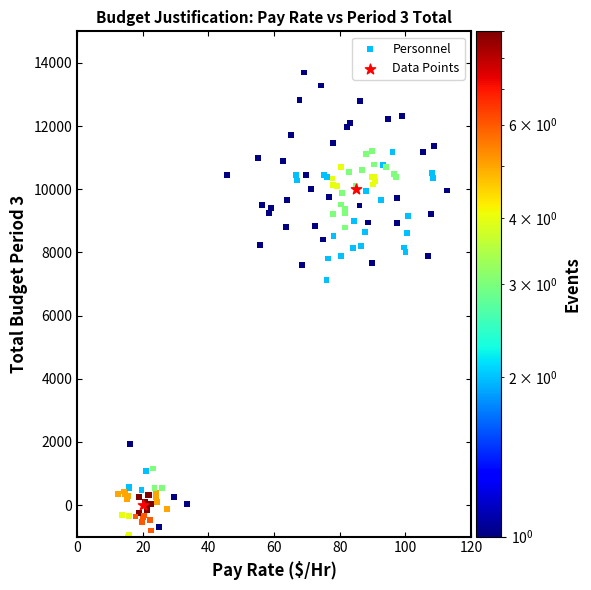

What are all the series names shown in the legend?

Personnel, Data Points